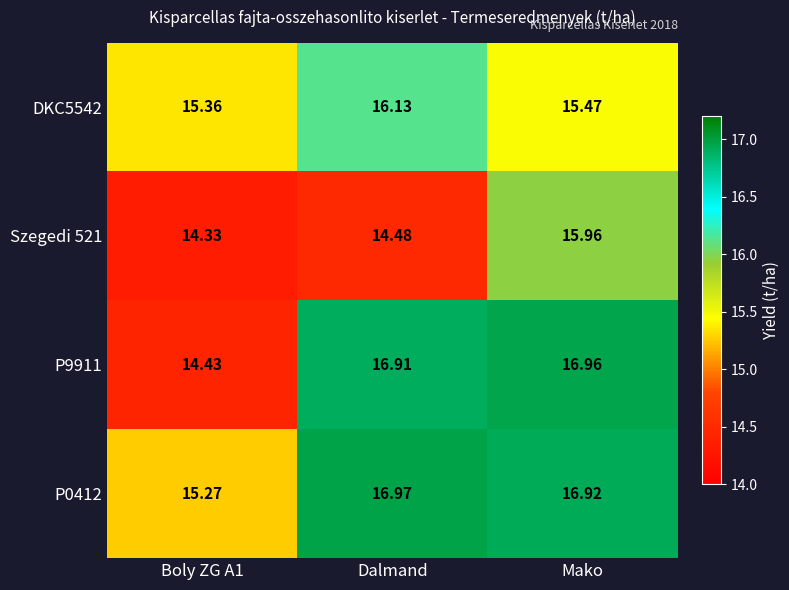

At which category is the sum across all series the highest?

Mako